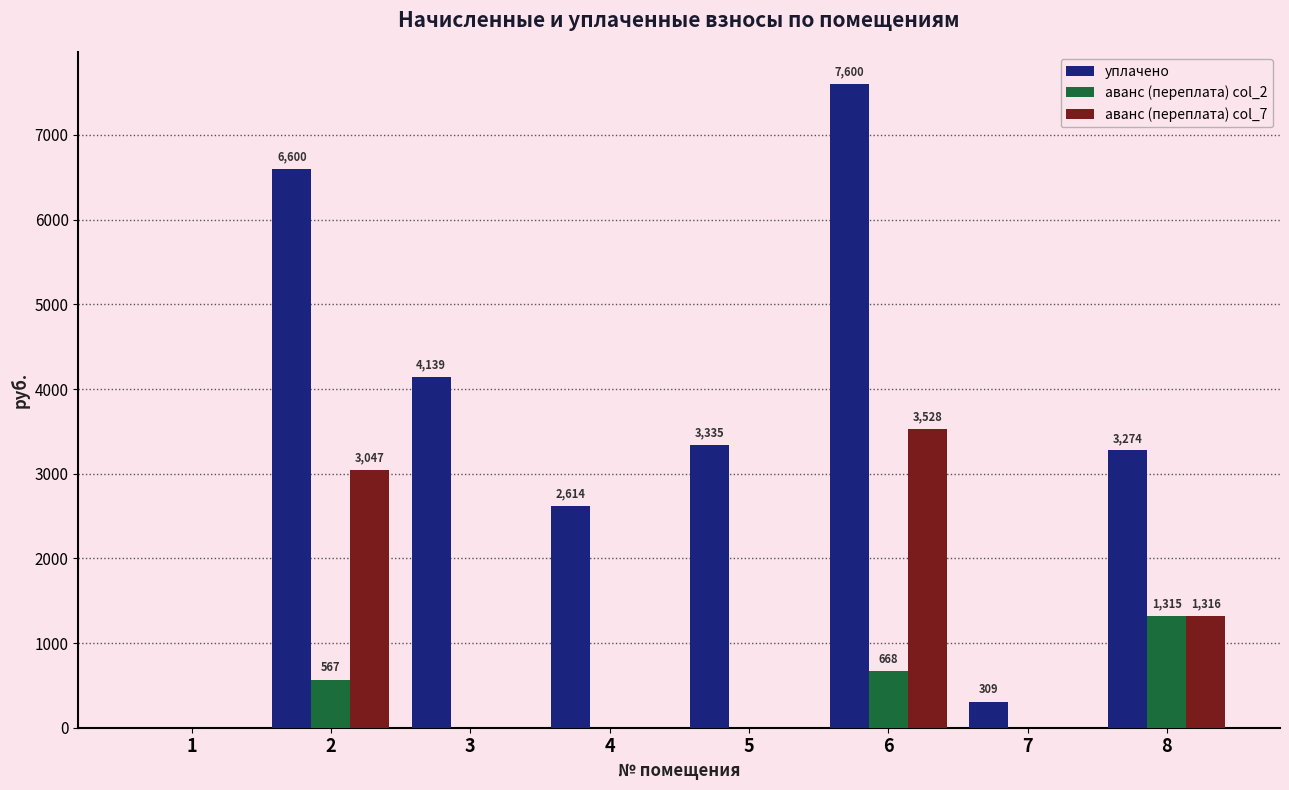

Which series has the largest total across all categories?

уплачено